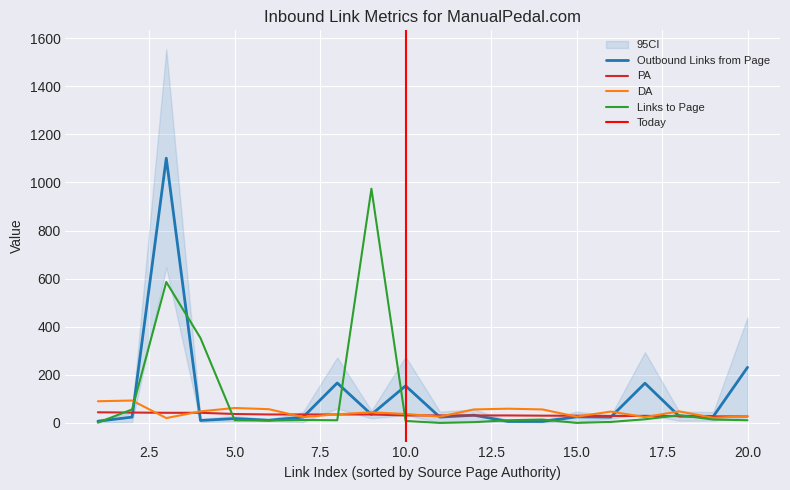

True or false: Outbound Links from Page and Links to Page intersect in this chart.

True